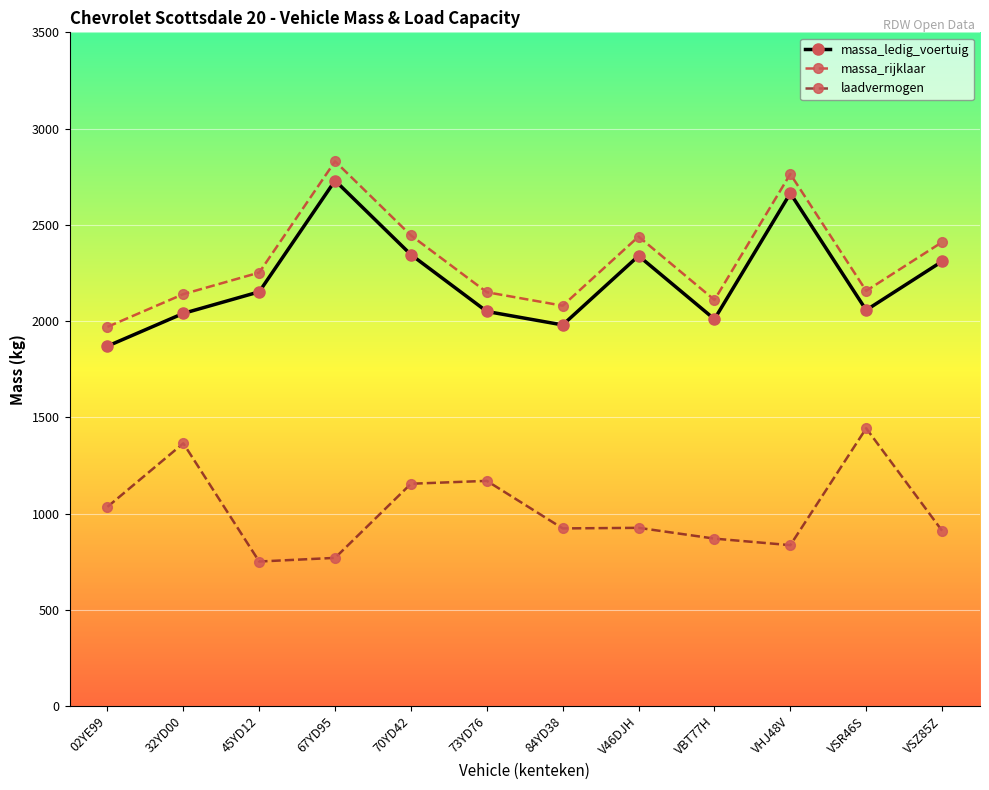

What is the lowest value of the laadvermogen series?

751